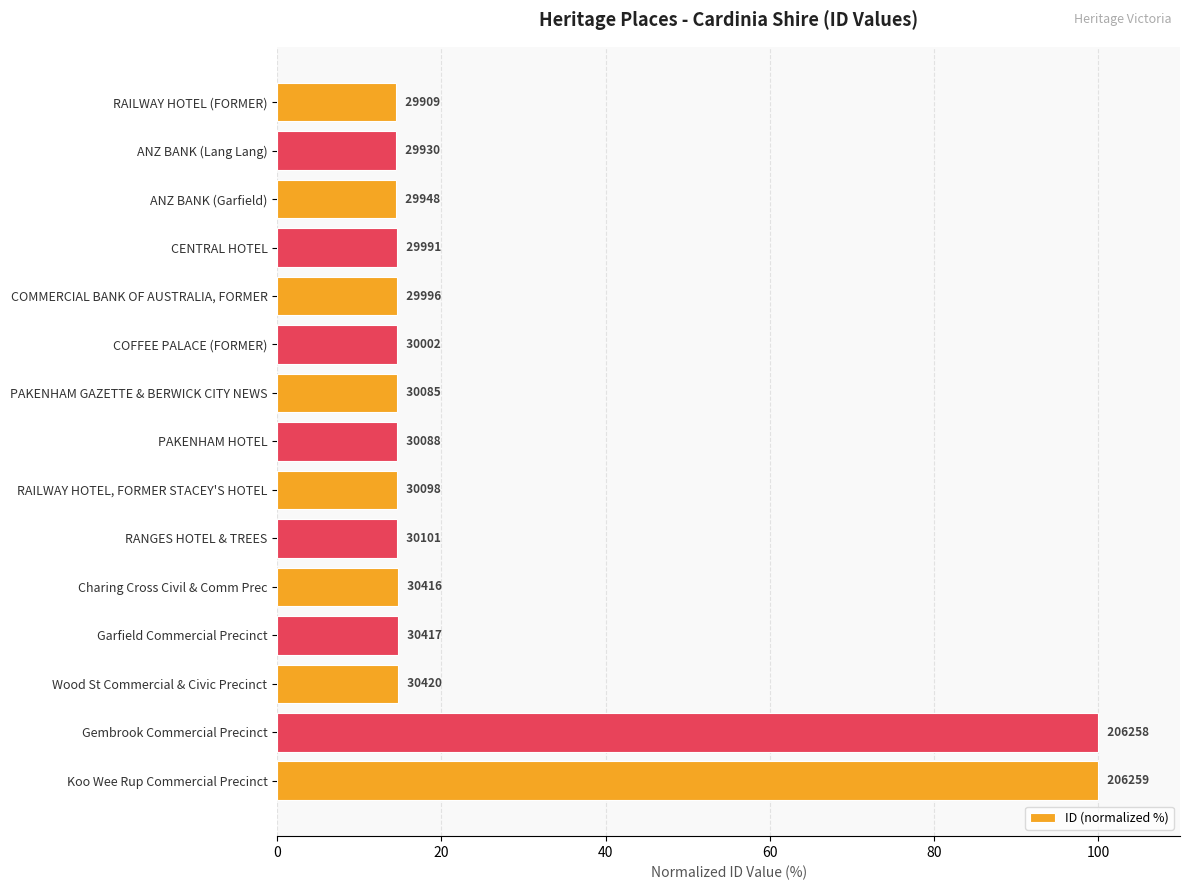

What is the smallest value displayed?

14.5